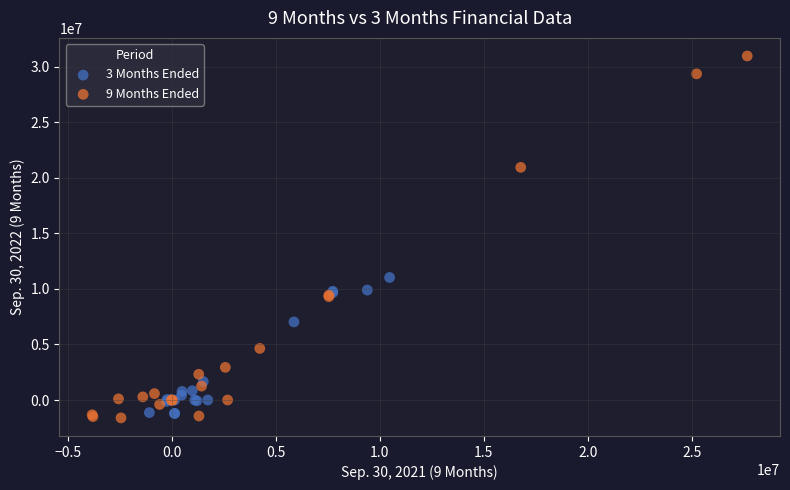

Which series has the widest spread of Y values?

9 Months Ended